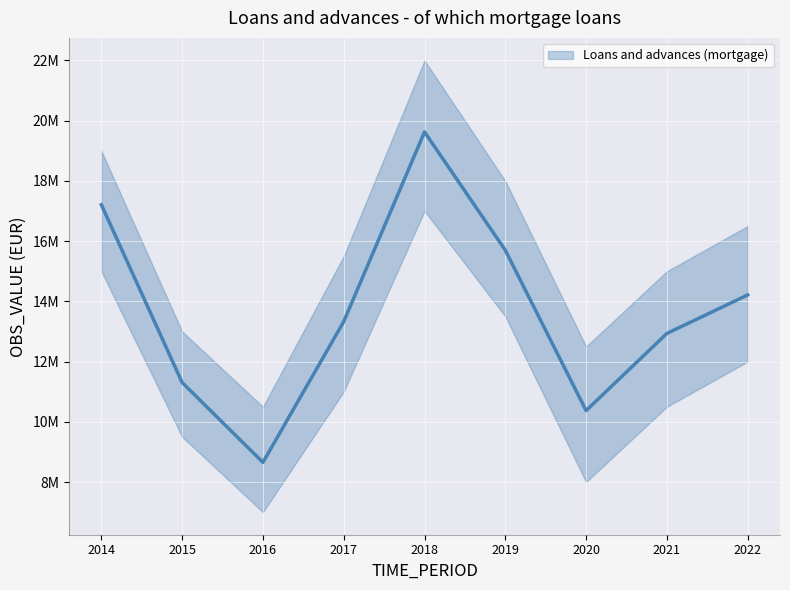

At which category does the data reach its first local peak?

2018